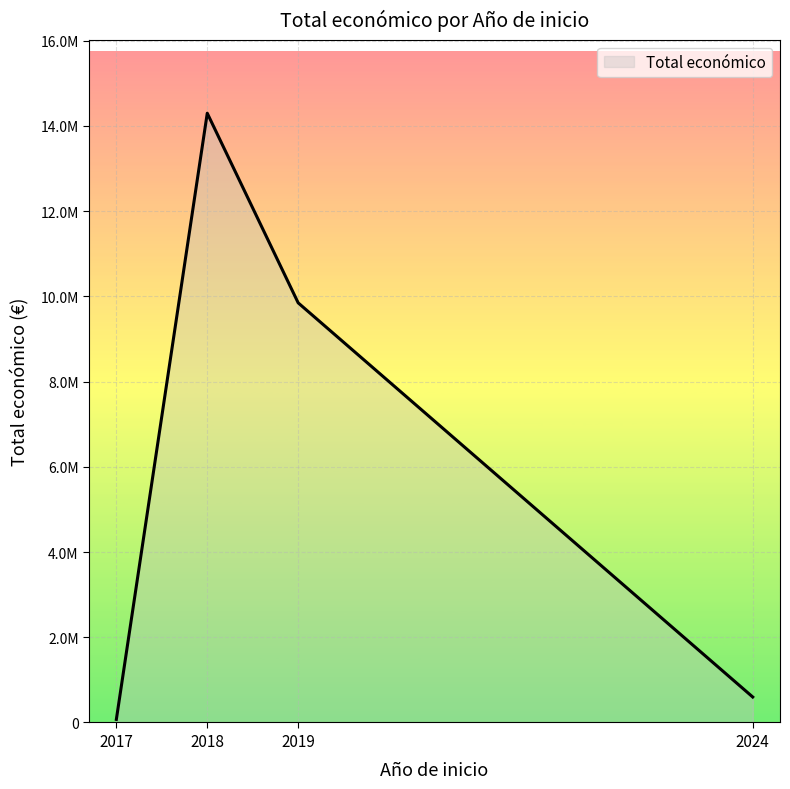

The value at 2017 is 22951. True or false?

False